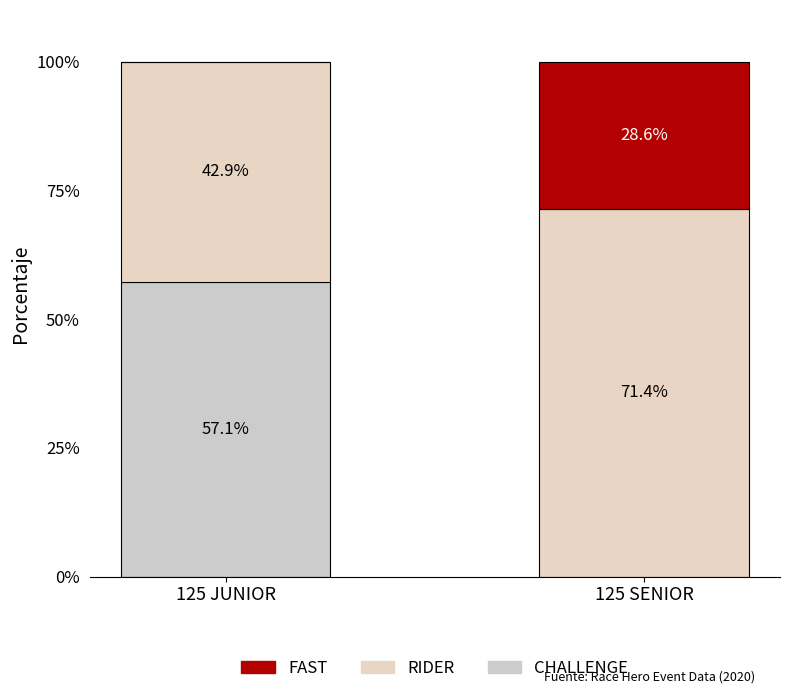

Are the bars horizontal?

No